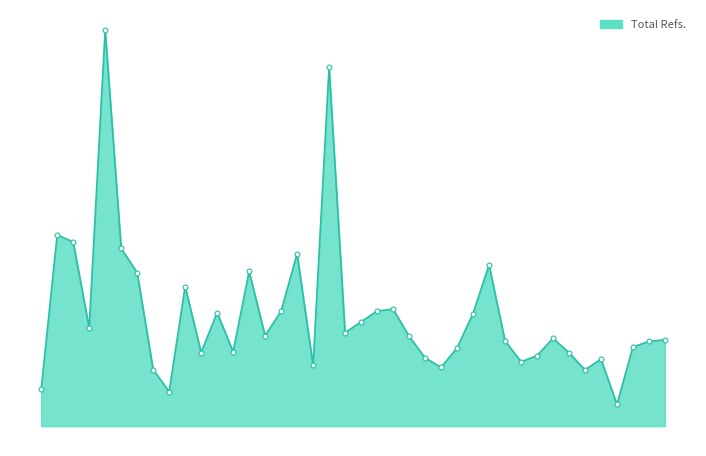

List the labels in order of value, smallest first.

37, 9, 1, 35, 8, 26, 18, 31, 36, 25, 32, 34, 11, 13, 27, 38, 39, 30, 40, 33, 24, 15, 20, 4, 21, 28, 12, 16, 22, 23, 10, 7, 14, 29, 17, 6, 3, 2, 19, 5